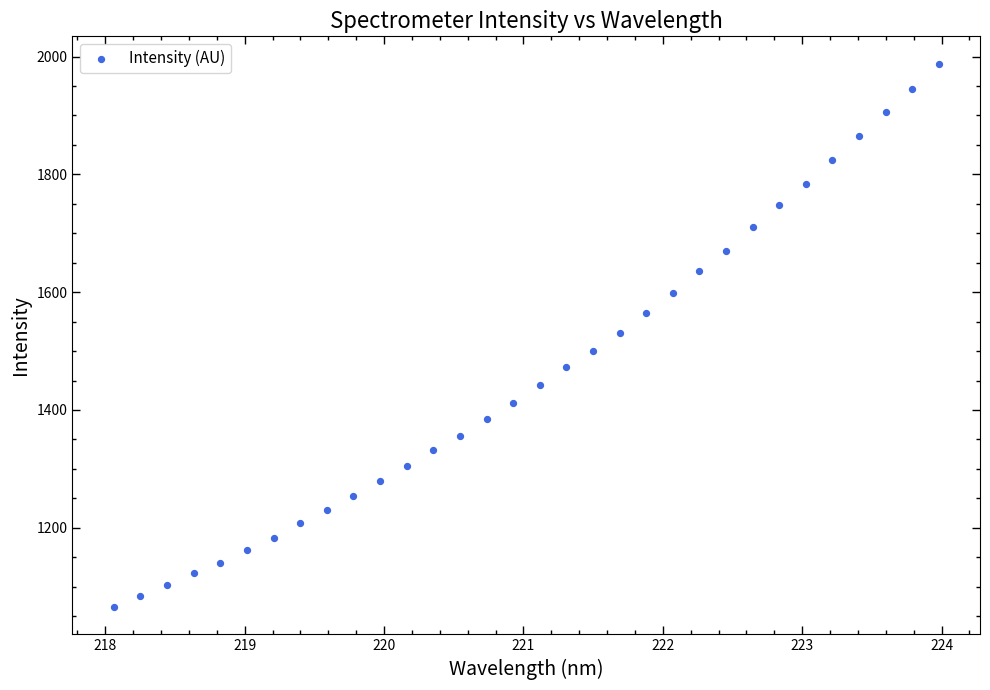

What is the range of Y values (max minus min)?

923.0